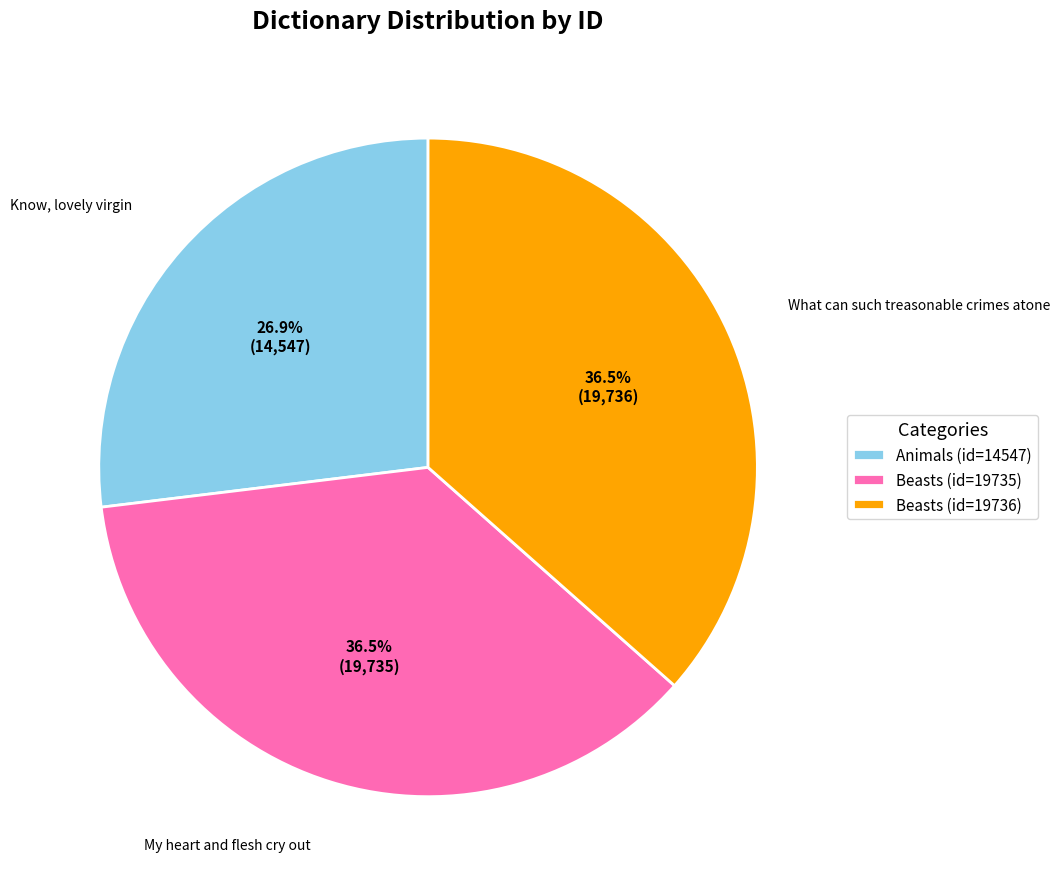

Approximately how many times larger is the value at Beasts (id=19736) compared to Animals (id=14547)?

1.4